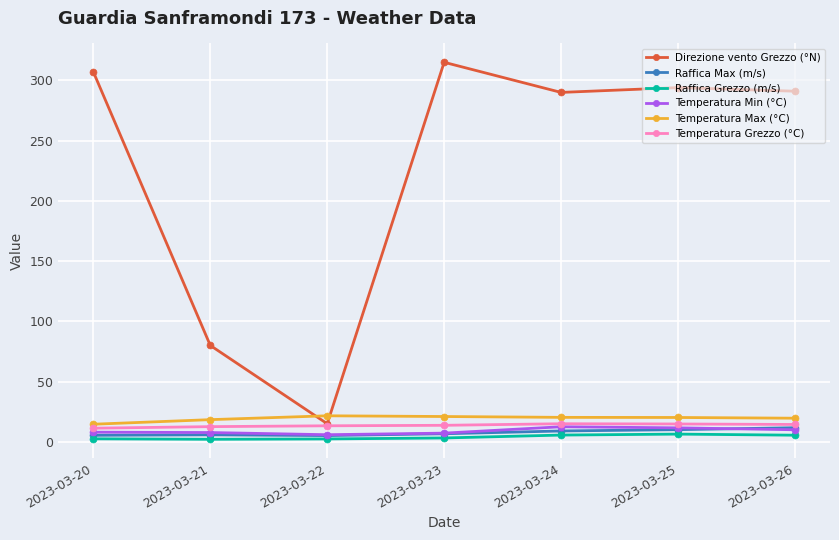

What is the sum of all Raffica Max (m/s) values?

53.9